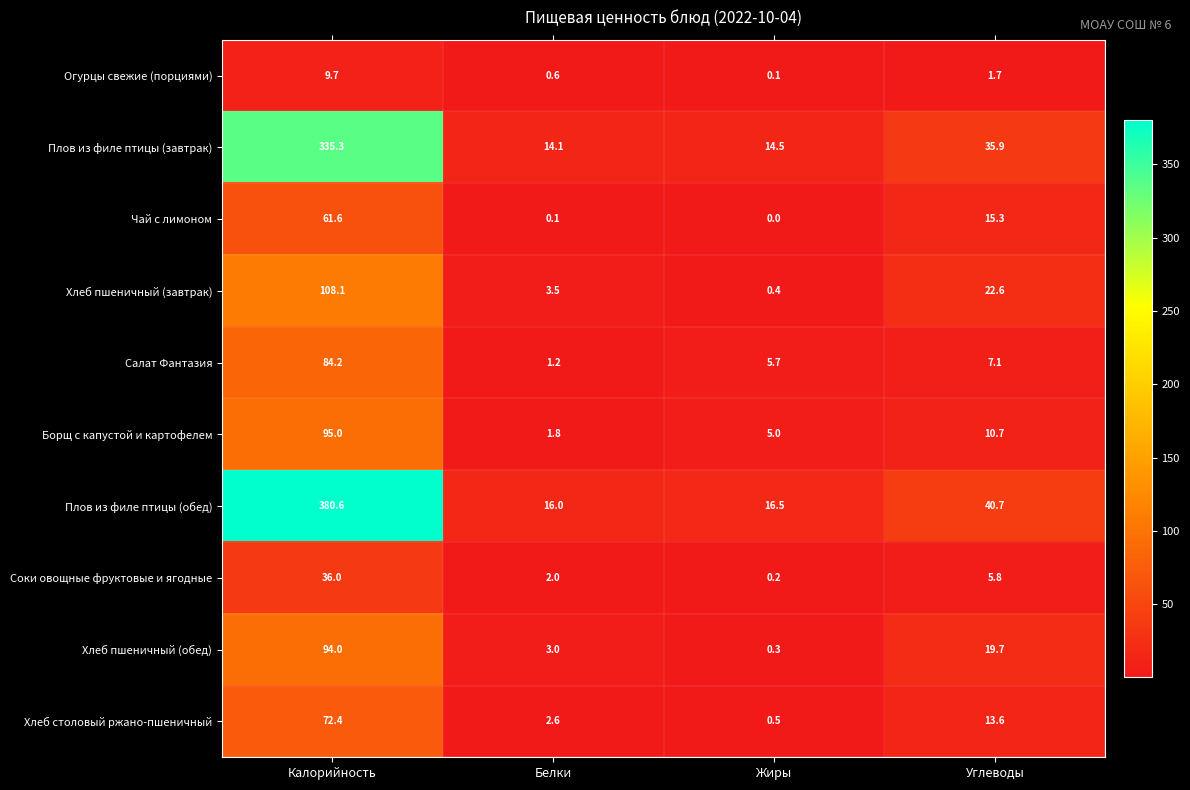

Is the value of Борщ с капустой и картофелем at Белки greater than the value of Огурцы свежие (порциями) at Углеводы?

Yes